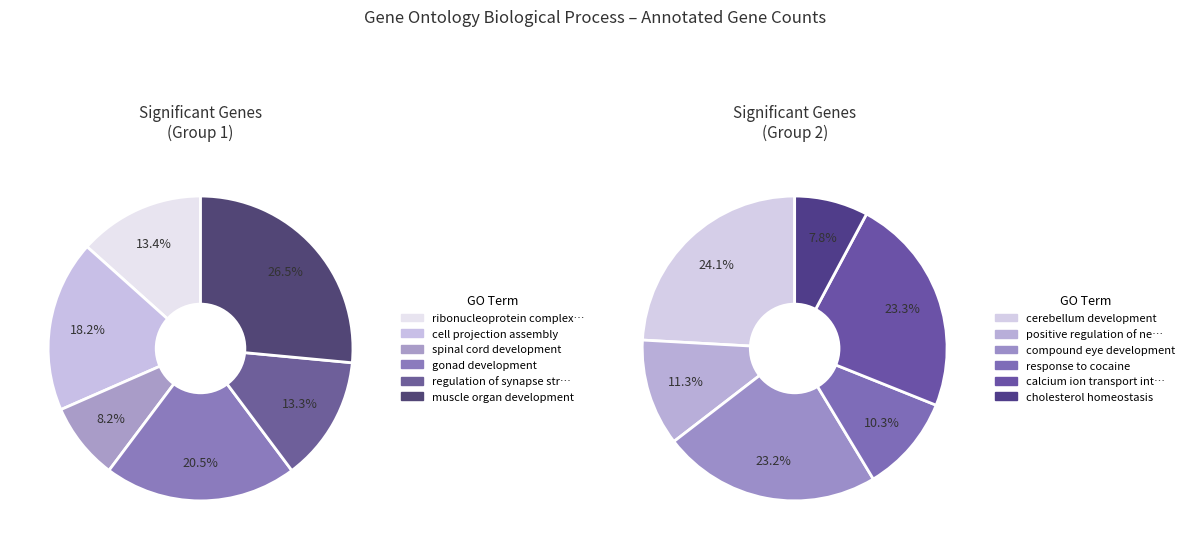

How many segments does this pie chart have?

12